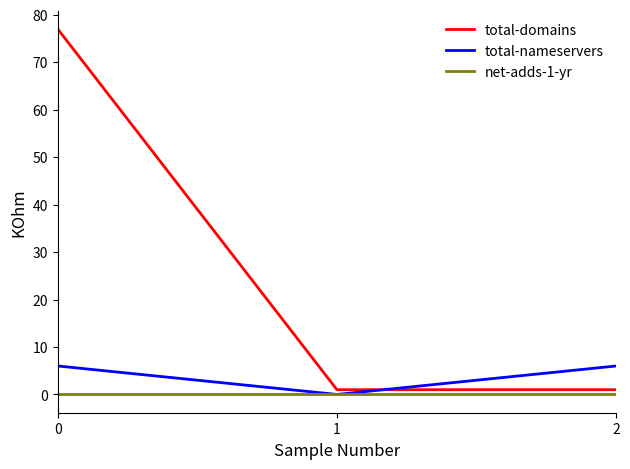

List the series in order of their peak value, highest first.

total-domains, total-nameservers, net-adds-1-yr